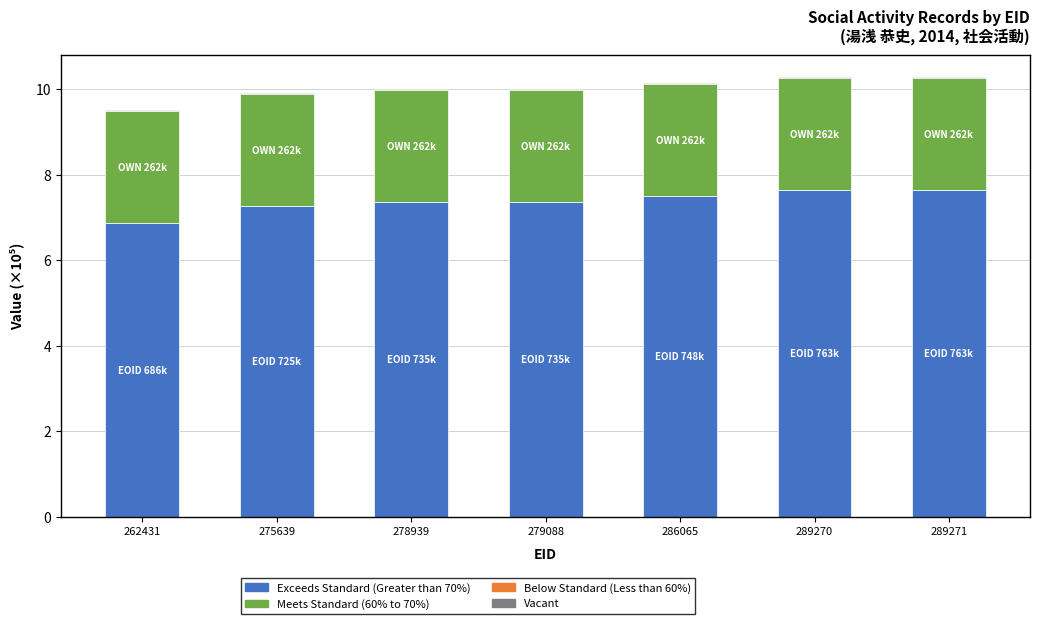

True or false: Exceeds Standard (Greater than 70%) has a value of 7.3 at 275639.

True